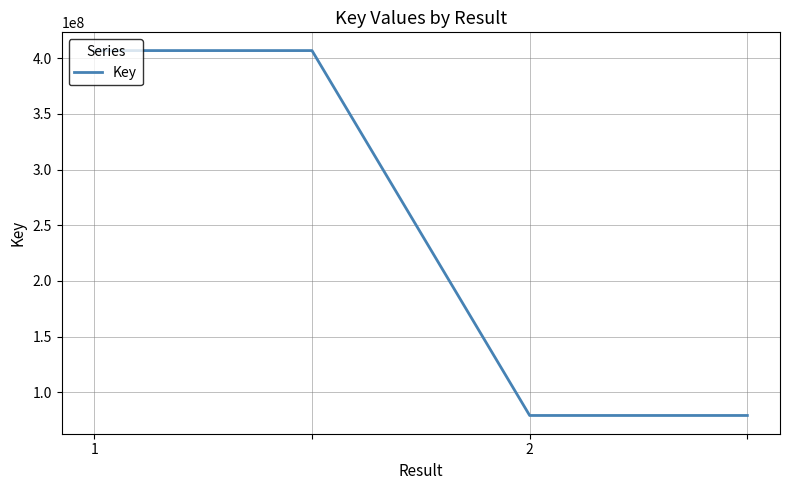

True or false: the data has more than 1 interior local peaks.

False